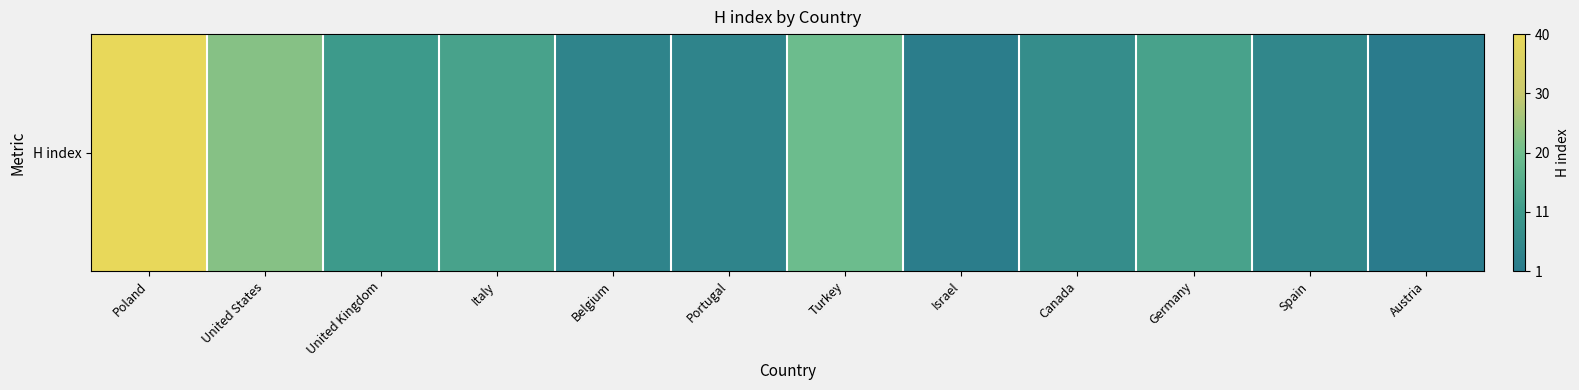

Where is the data nearest to the value 20?

Turkey